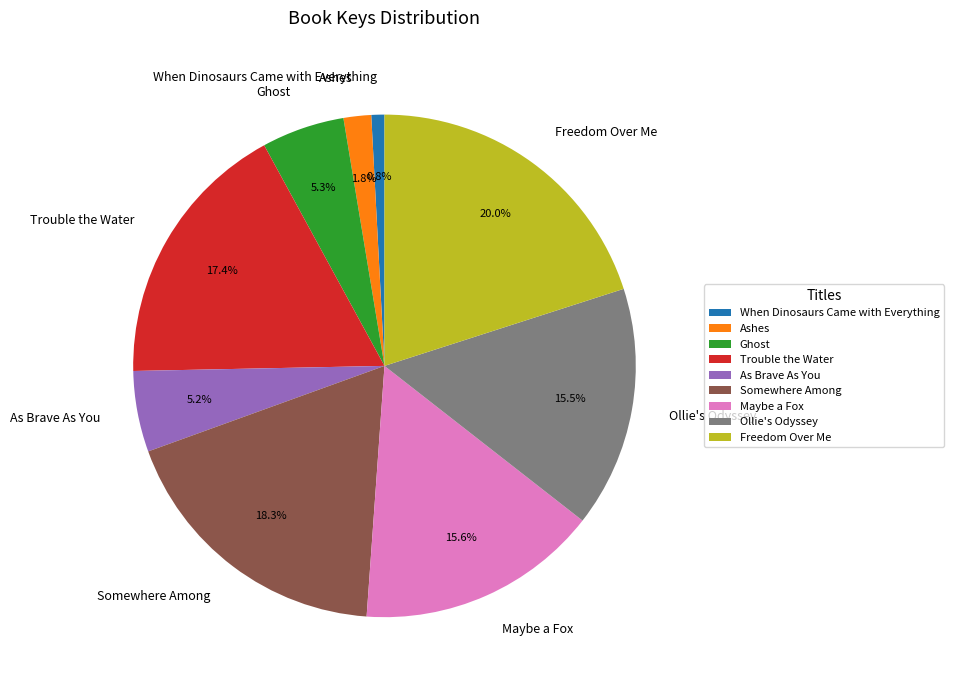

To the nearest percent, what is the difference between the largest and smallest slice percentages?

19%